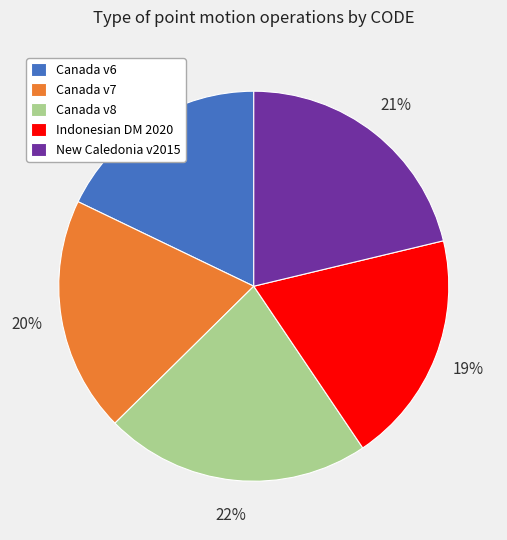

How many slices are in this pie chart?

5